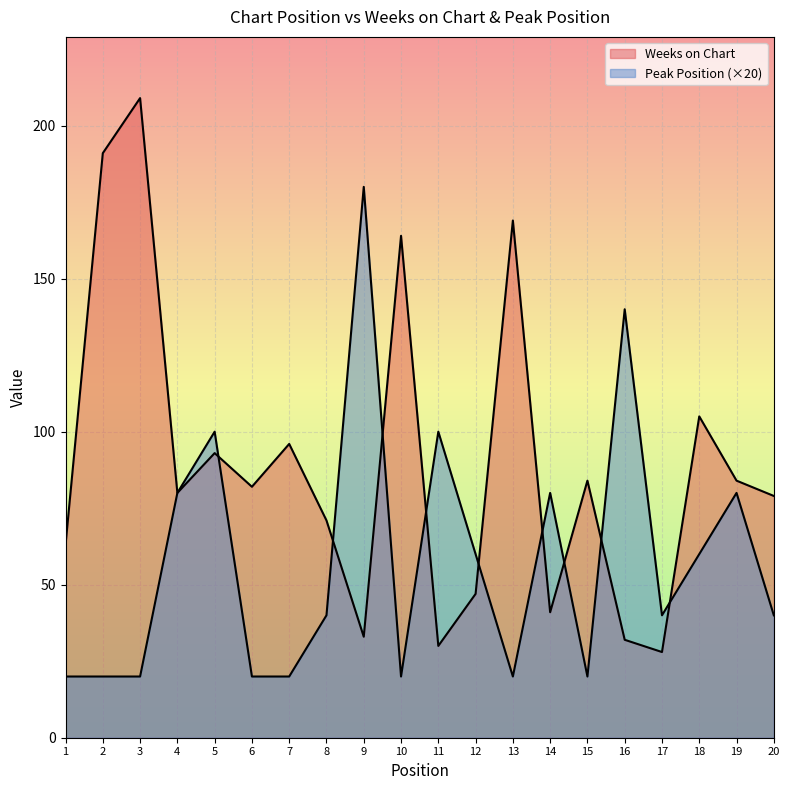

How many lines are shown in the chart?

2